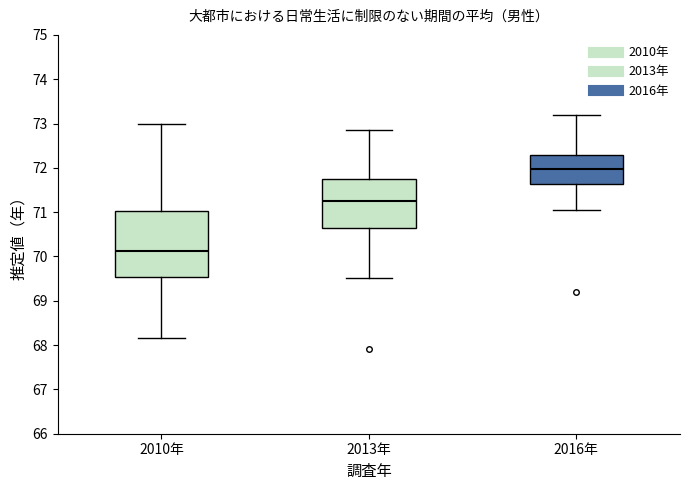

Which box's median line is the lowest?

2010年